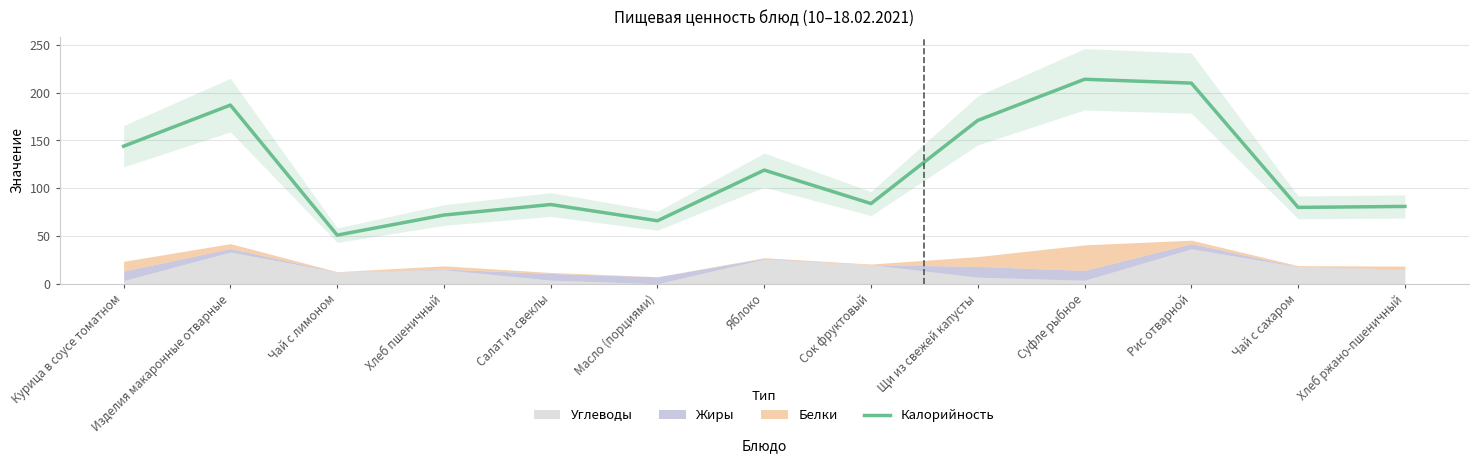

Where is the first local maximum?

Изделия макаронные отварные